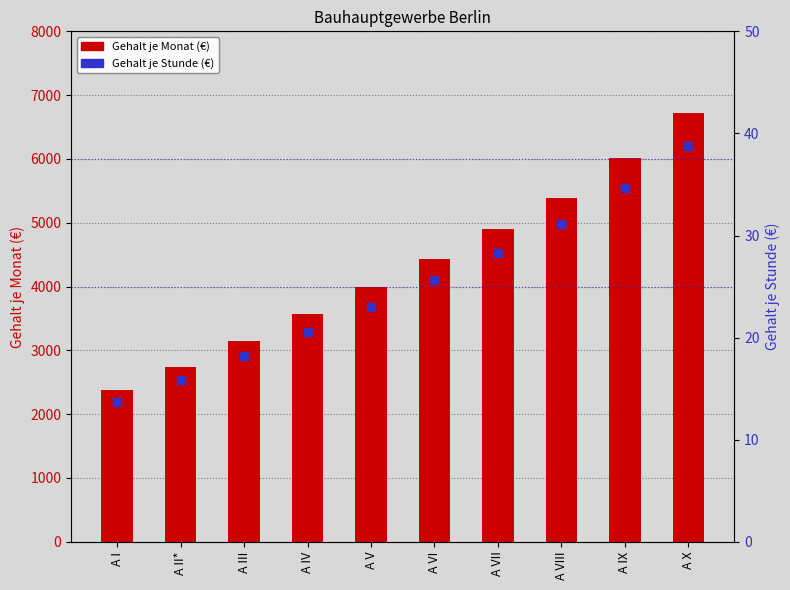

Which series reaches the minimum Y coordinate?

Gehalt je Stunde (€)